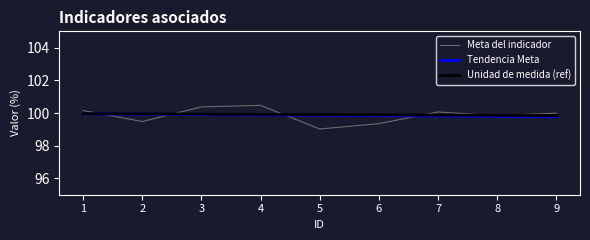

What is the smallest value displayed?

99.0